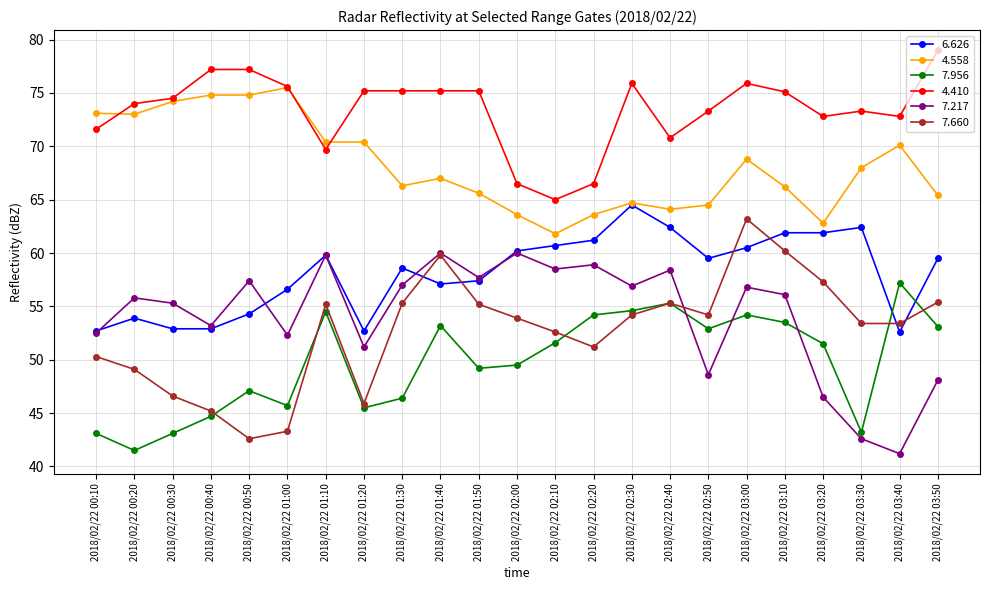

What is the label of the 9th point from the right?

2018/02/22 02:30